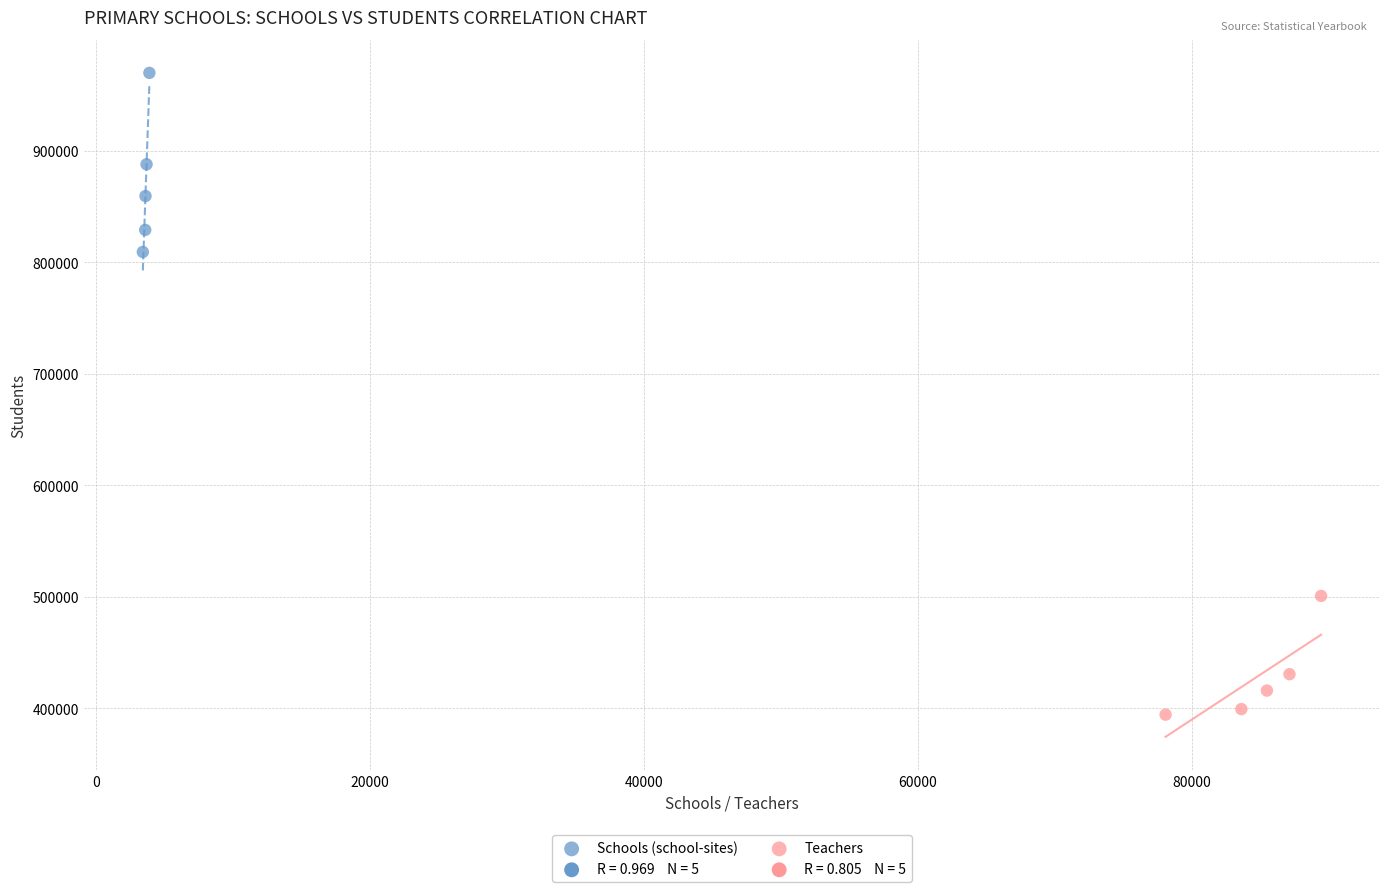

Which series reaches the maximum Y coordinate?

Schools (school-sites)